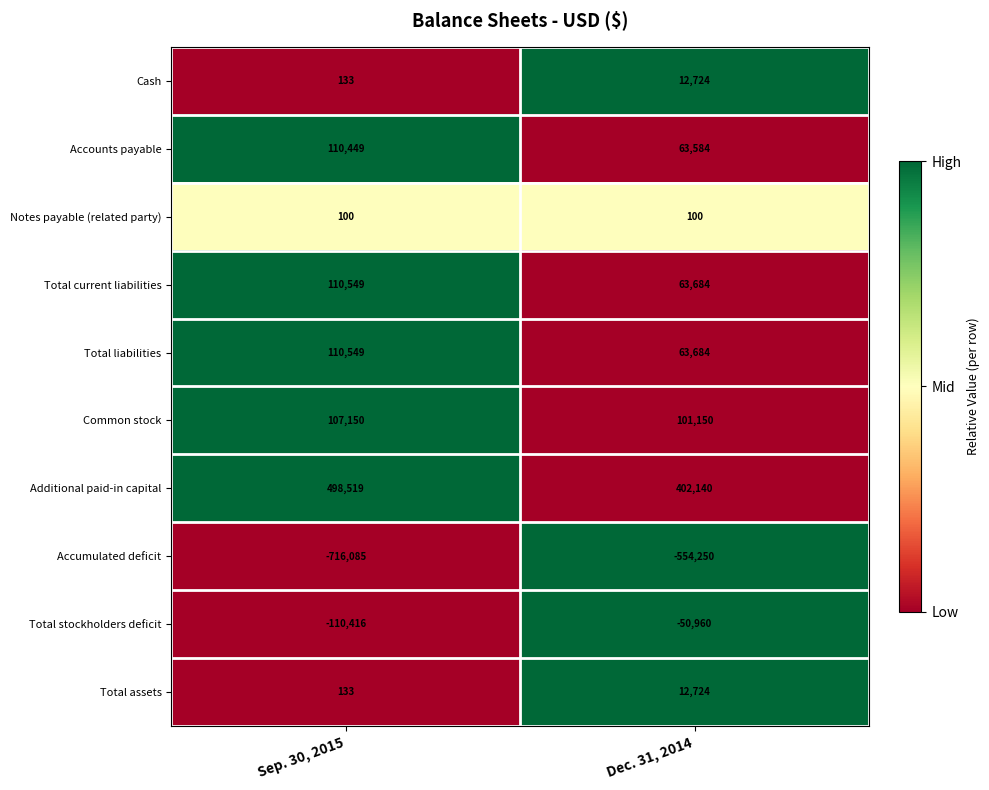

What is the spread (max minus min) of values at Sep. 30, 2015?

1214604